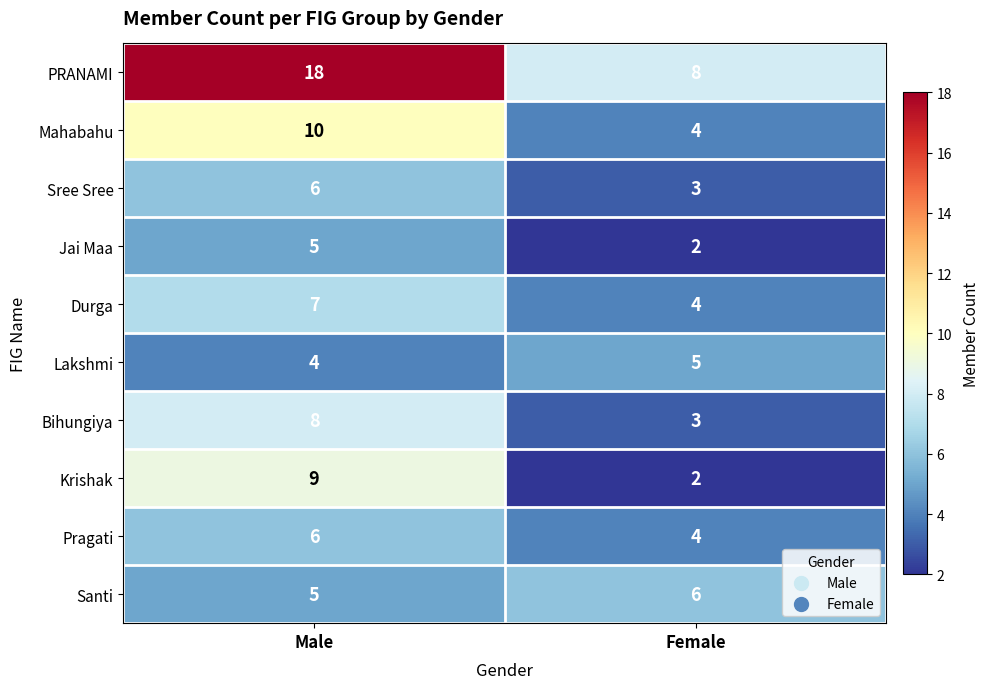

At how many categories does at least one series exceed 10?

1